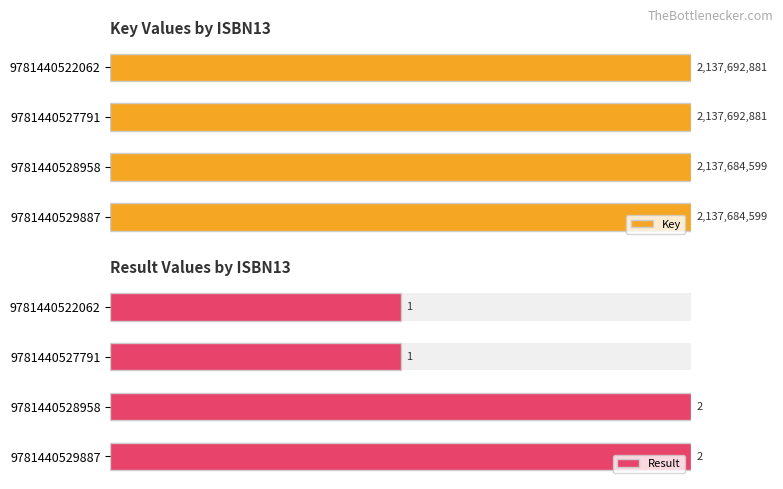

Is the value of Result at 9781440528958 greater than the value of Key at 9781440522062?

No